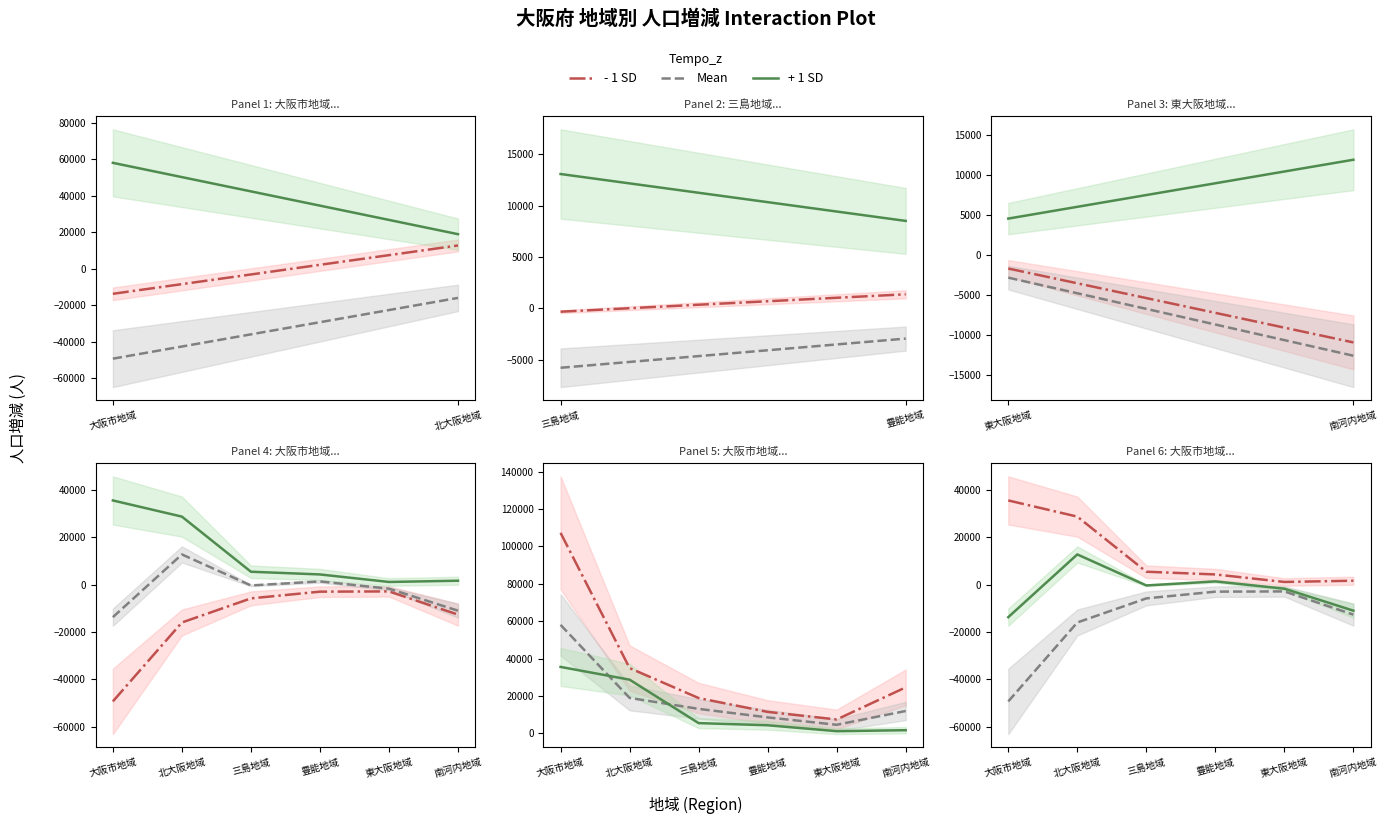

What is the difference between the + 1 SD values at 北大阪地域 and 南河内地域?

23727